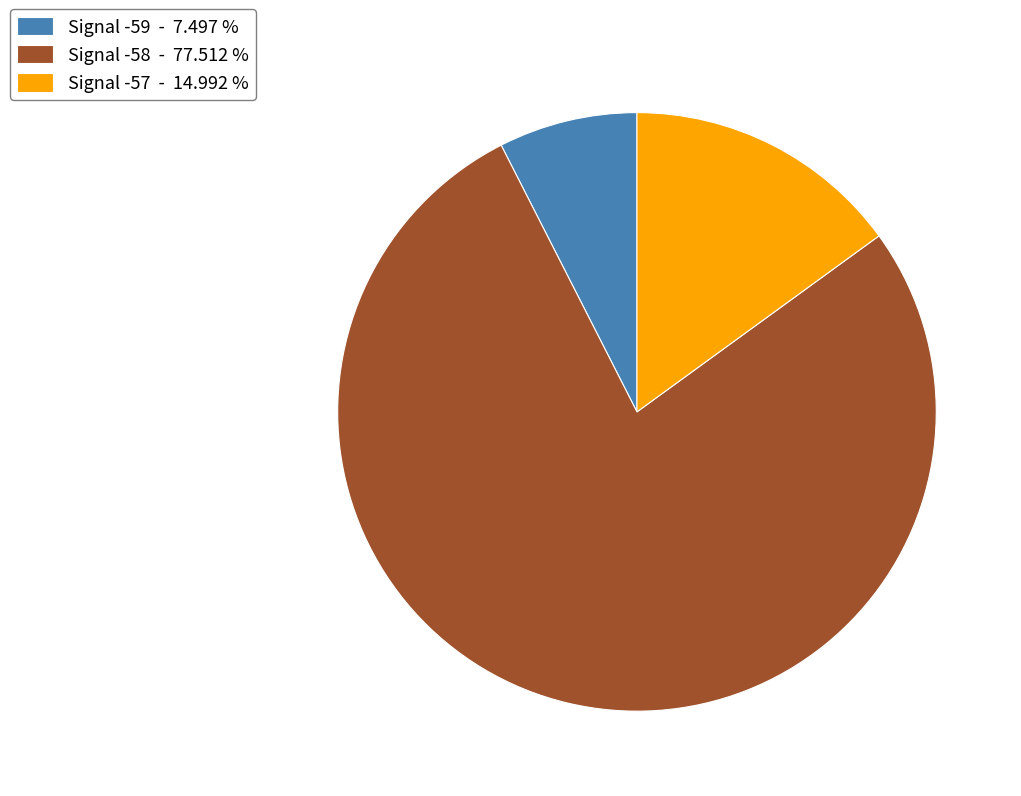

How many slices are in this pie chart?

3